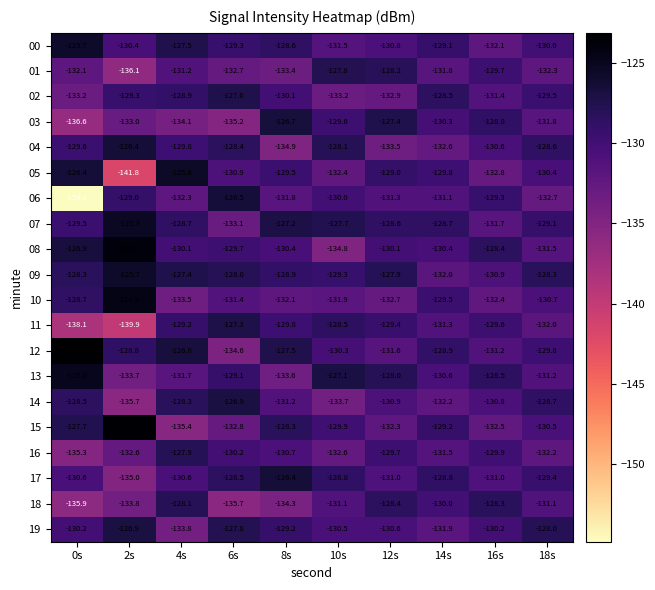

Which series has the largest total across all categories?

09